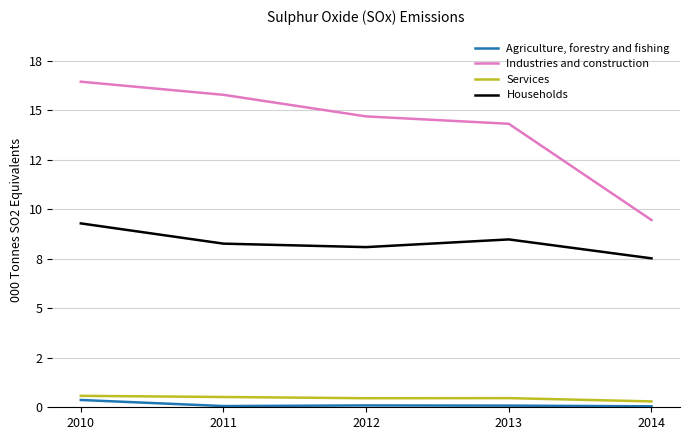

True or false: Agriculture, forestry and fishing and Households intersect in this chart.

False